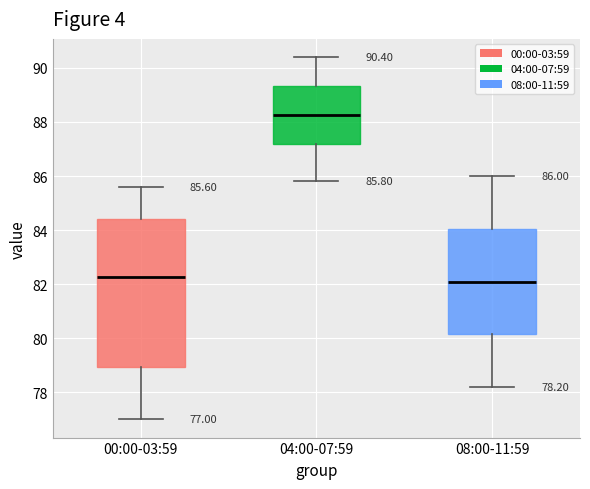

Which box is the tallest, from its lower edge to its upper edge?

00:00-03:59